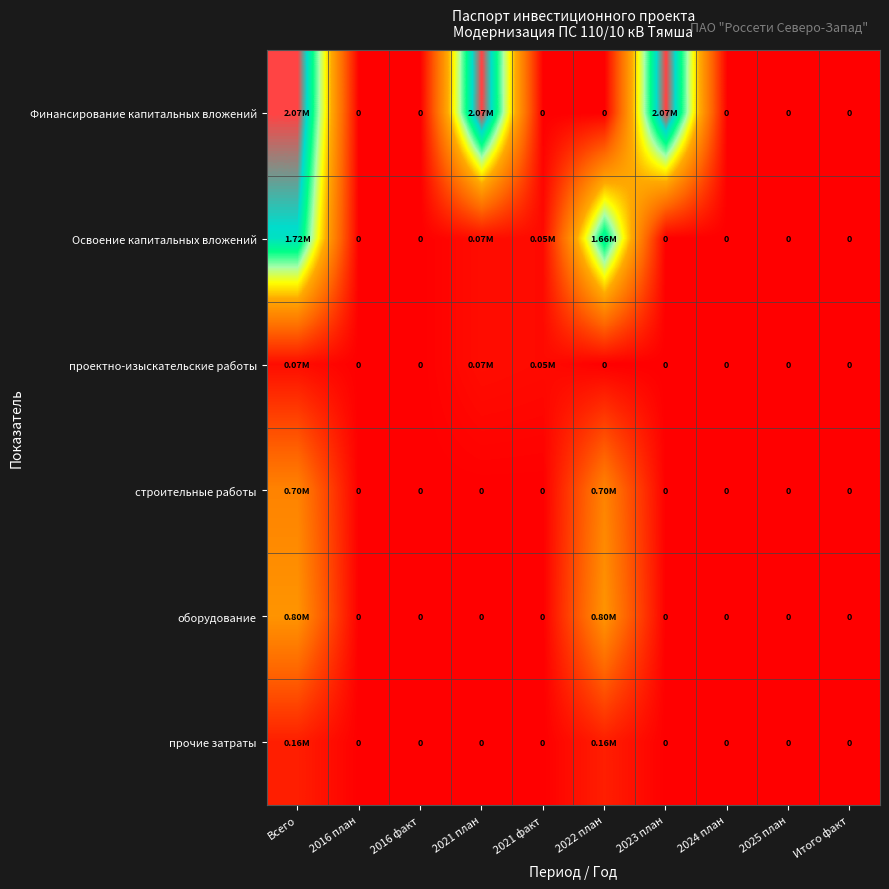

True or false: проектно-изыскательские работы has a value of 0.0 at 2024 план.

True